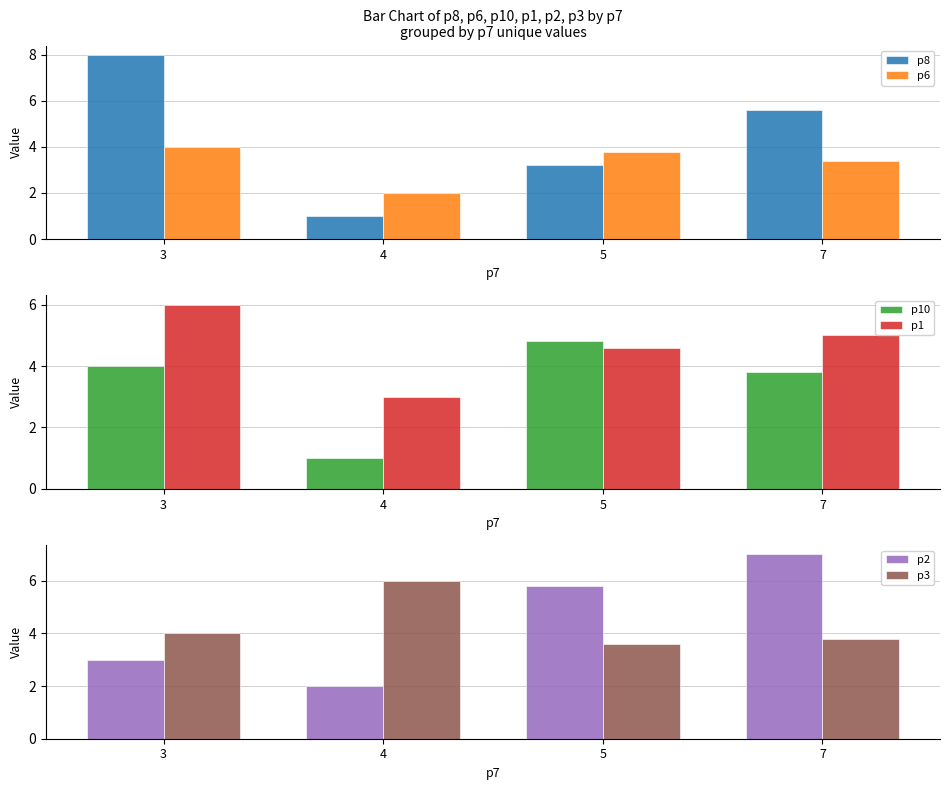

At which label does p6 reach its peak?

3